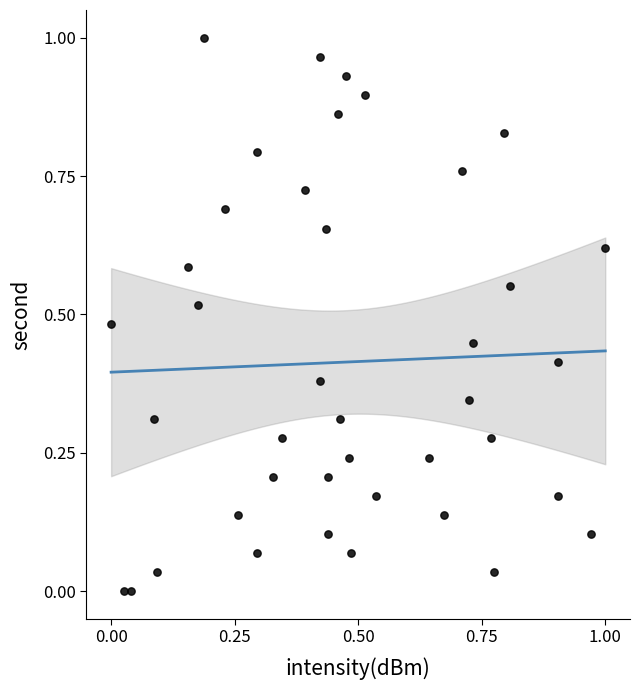

How many data points are displayed?

40